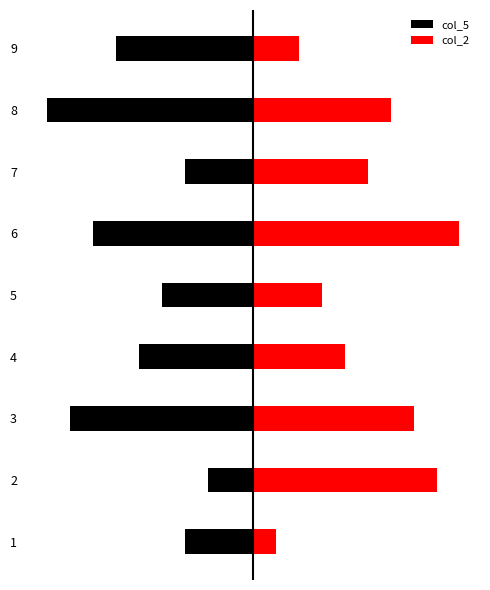

What value does the col_2 series have at 8?

6